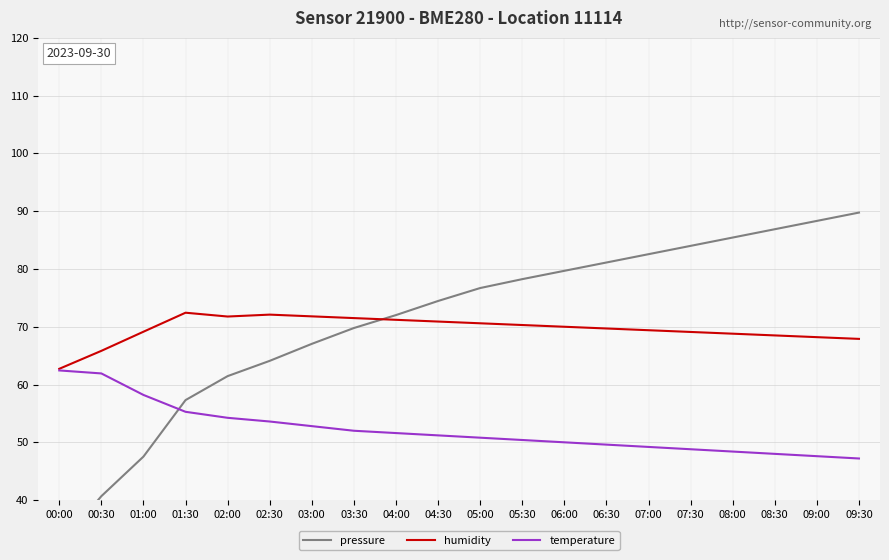

How many data points in temperature are less than 51?

10